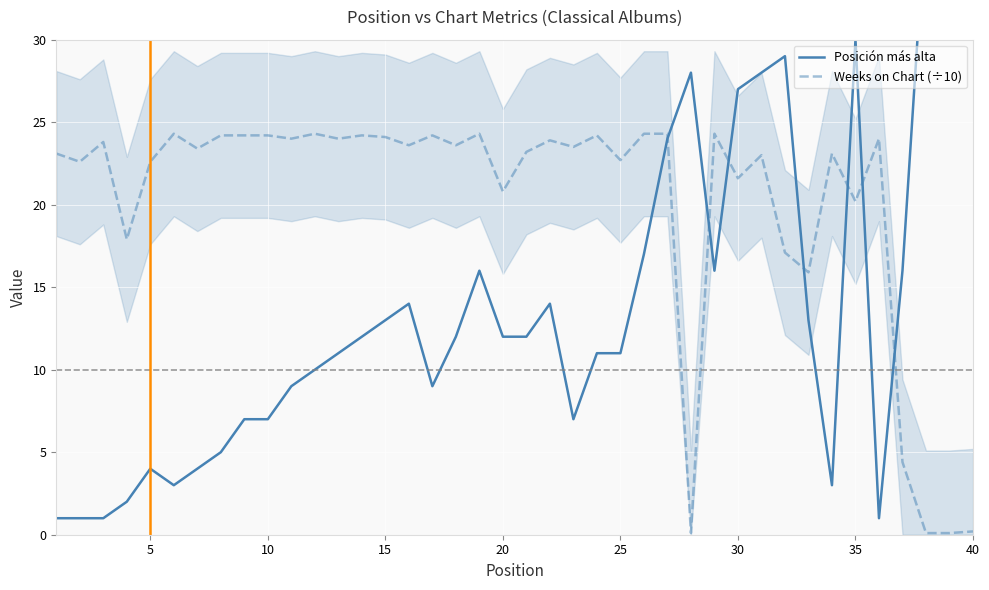

What are all the series names shown in the legend?

Posición más alta, Weeks on Chart (÷10)